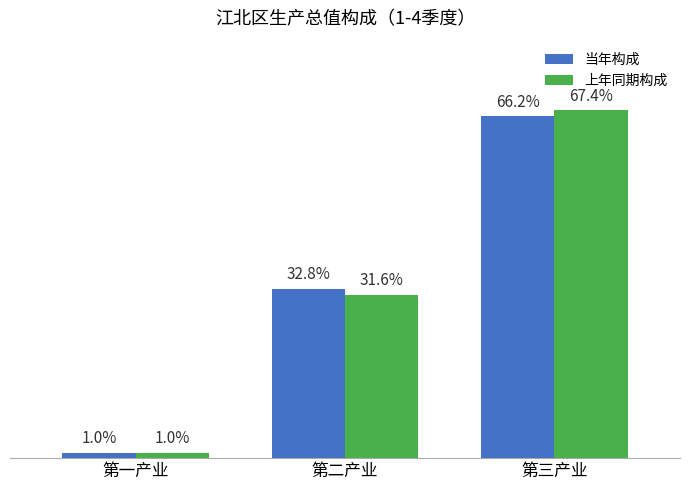

Which series changed the most between 第二产业 and 第三产业?

上年同期构成